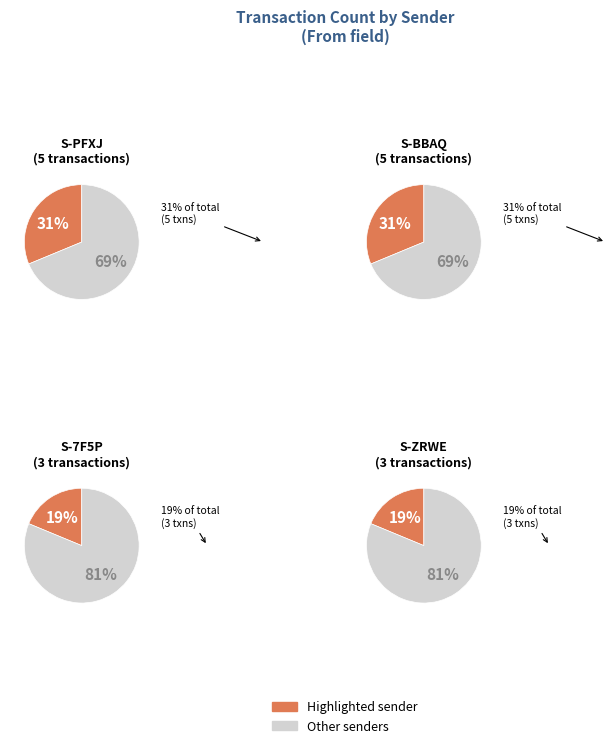

What percentage is NOT represented by S-BBAQ-GF7D-Z6LX-3U7B6?

68.8%